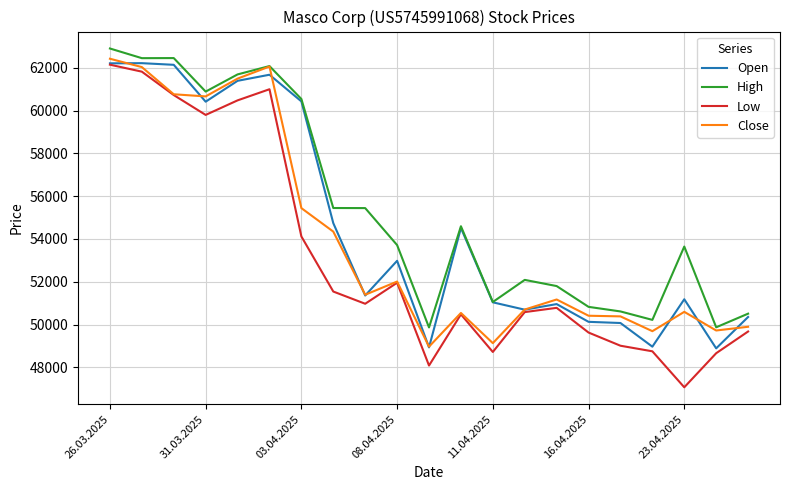

True or false: Low and High cross at least once.

False